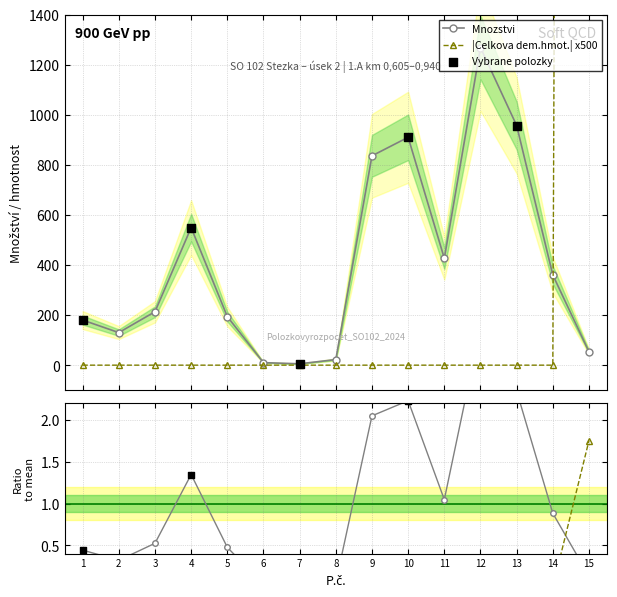

What is the value of the Mnozstvi point at the 1st from the left?

180.0